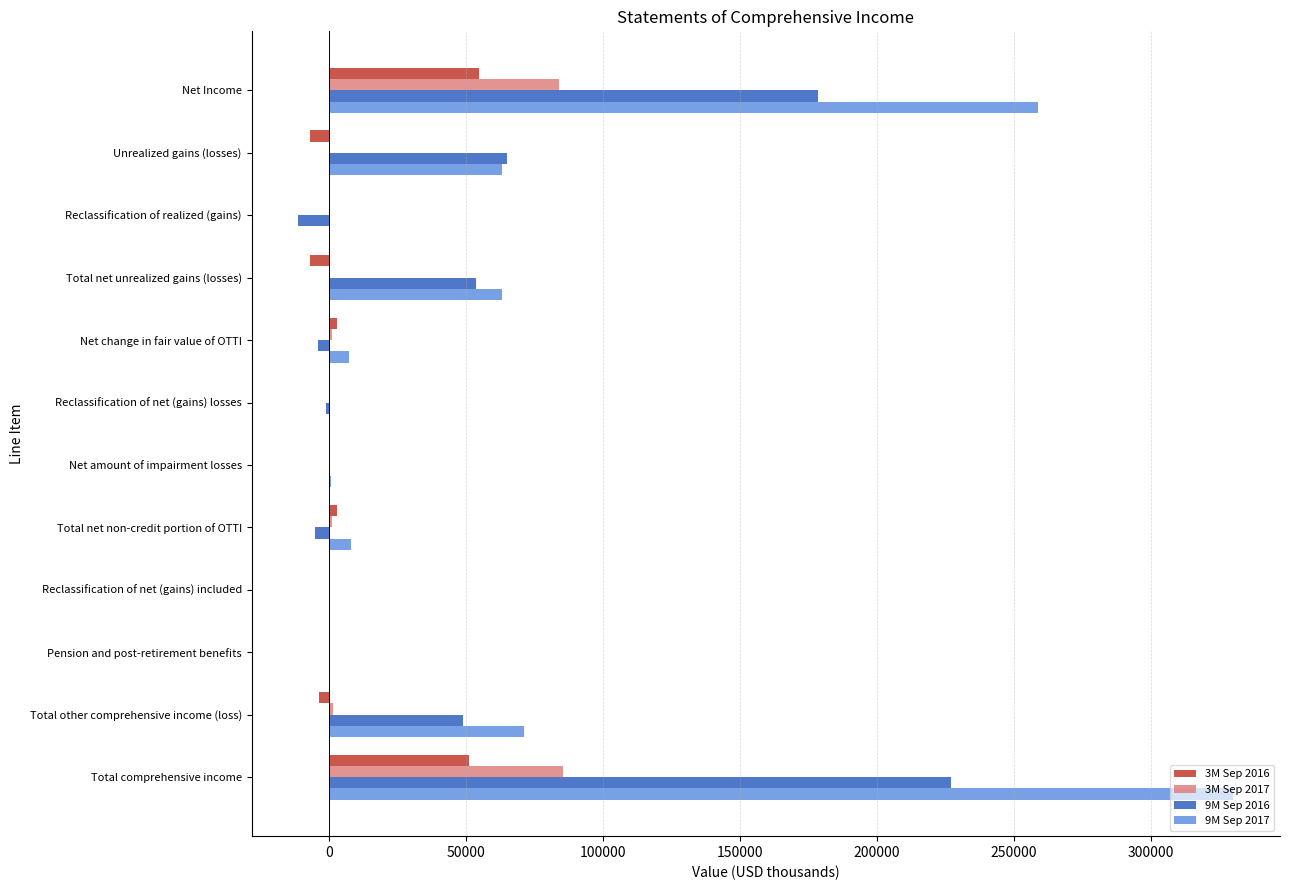

Which series has the largest total across all categories?

9M Sep 2017